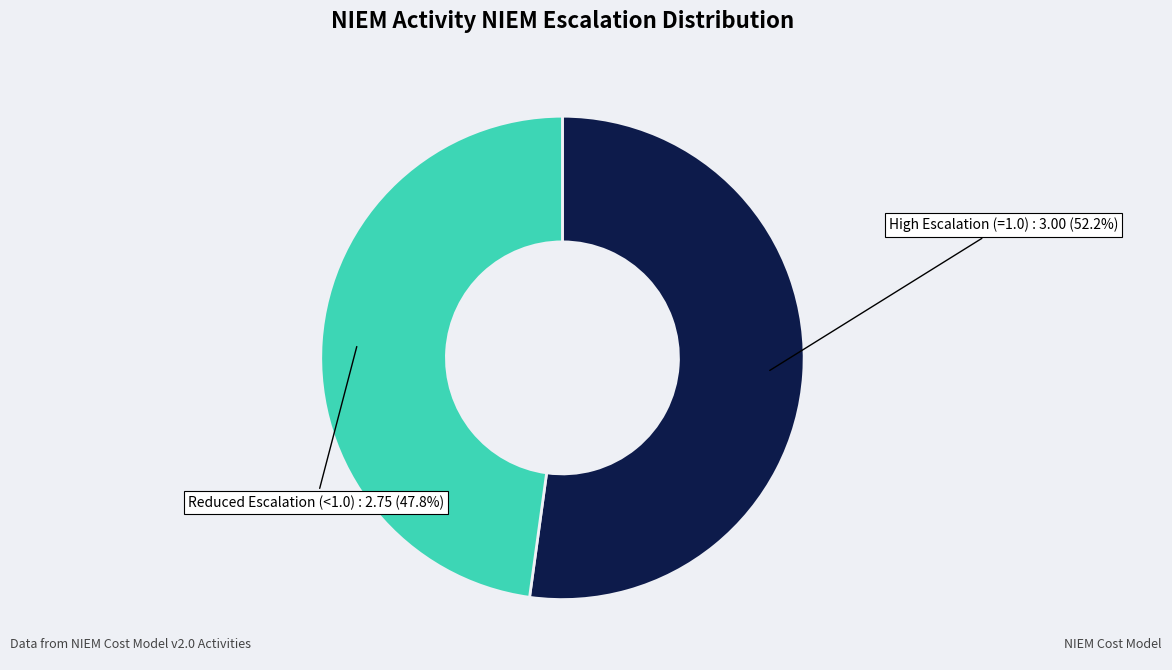

Is there a majority slice in this chart?

Yes